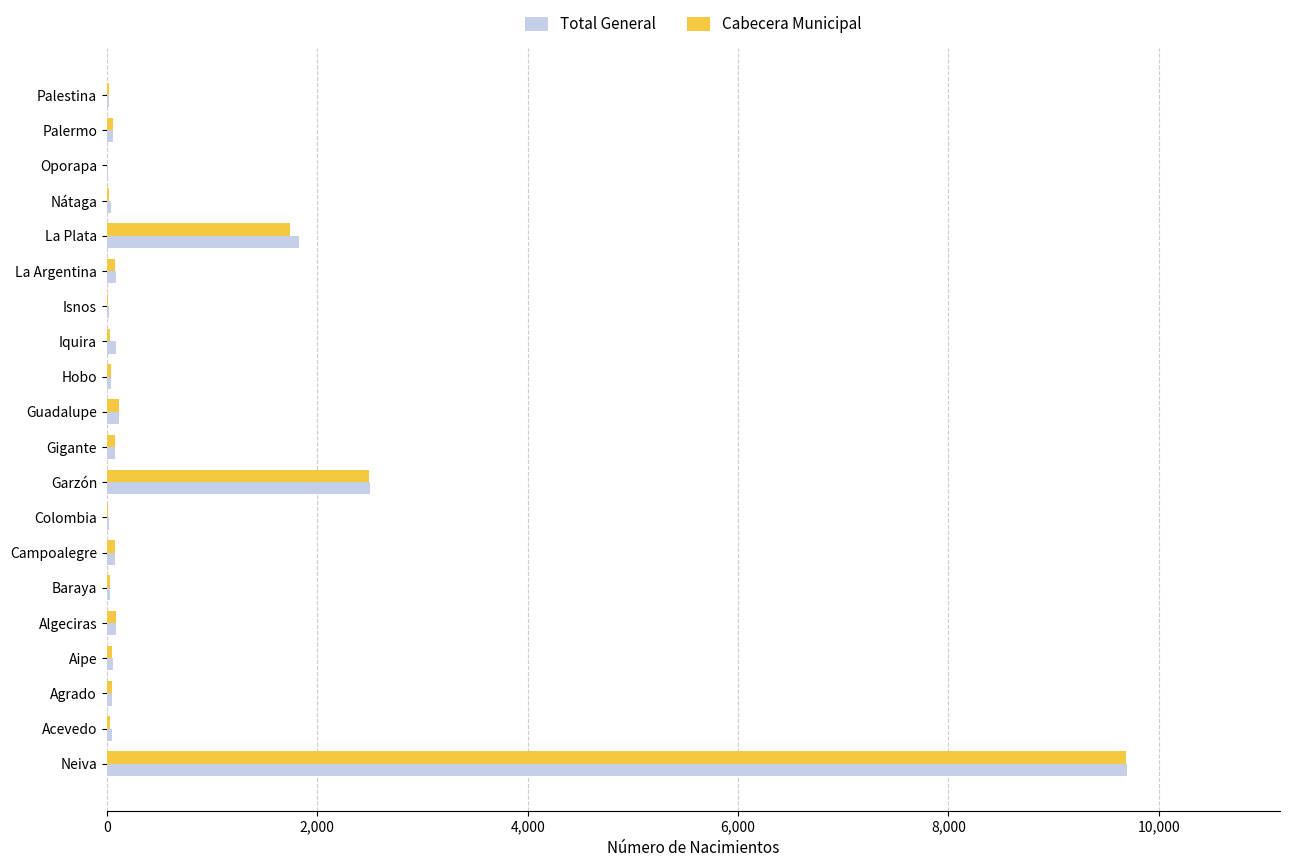

What are all the series names shown in the legend?

Total General, Cabecera Municipal